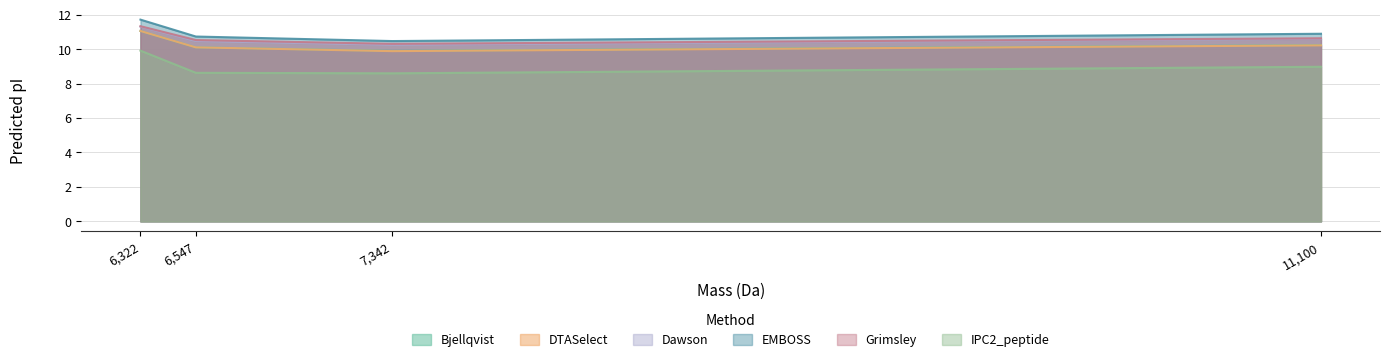

List the series in order of their peak value, highest first.

EMBOSS, Grimsley, Dawson, Bjellqvist, DTASelect, IPC2_peptide